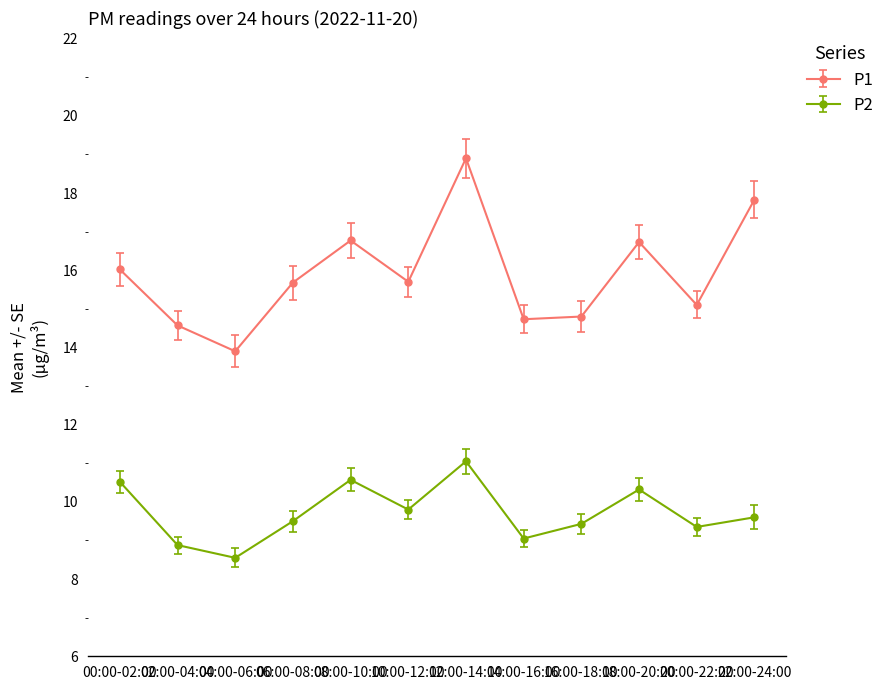

Where does the P1 series first go above 15?

00:00-02:00